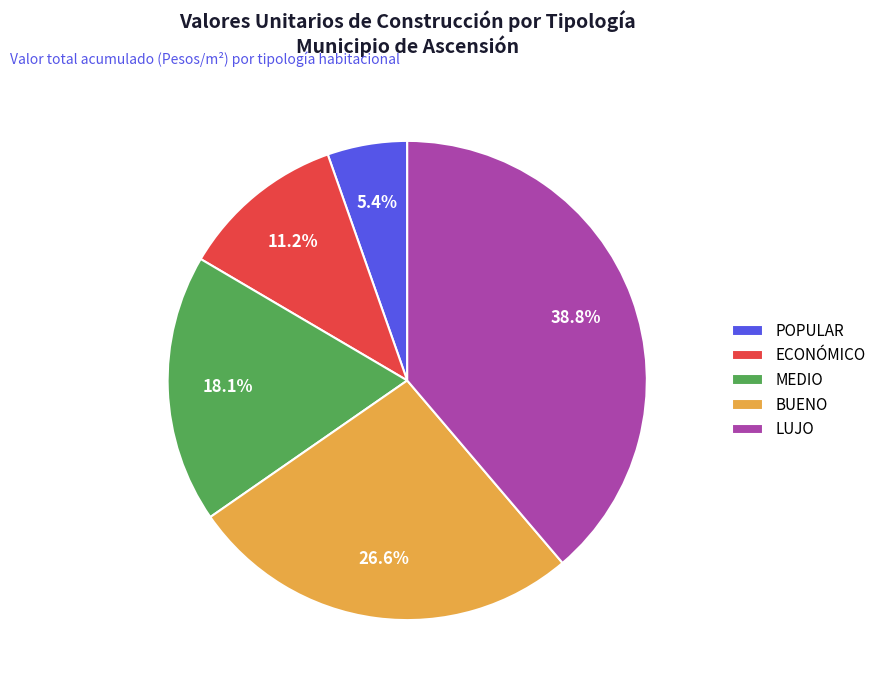

Is there a majority slice in this chart?

No